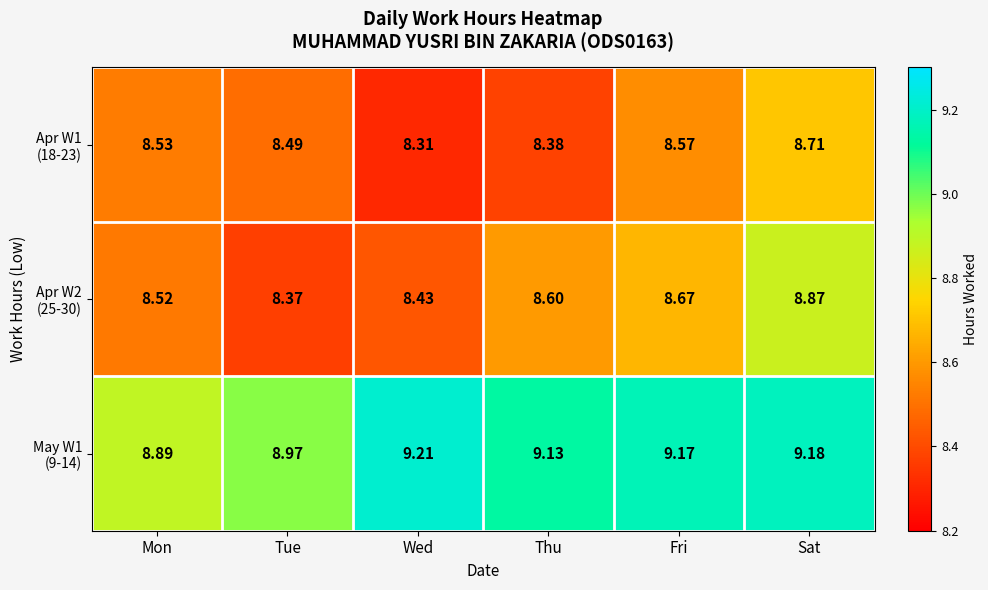

Which category has the highest value across all series?

Wed